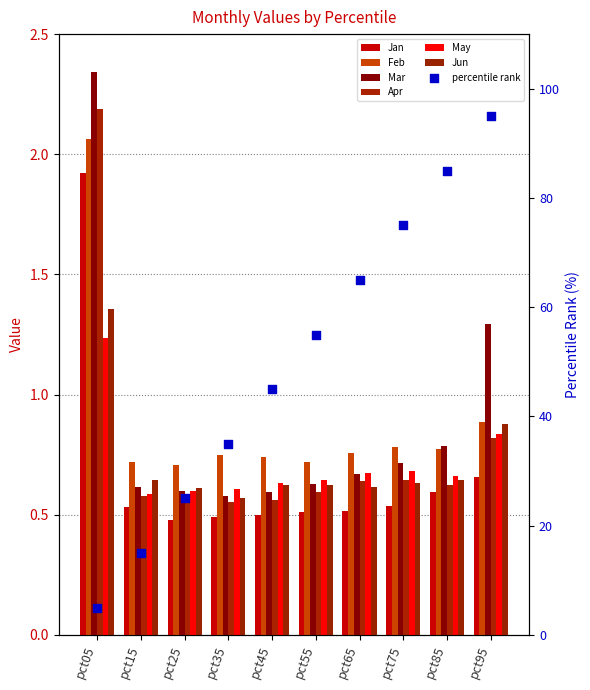

Which series contains the highest Y value?

Mar